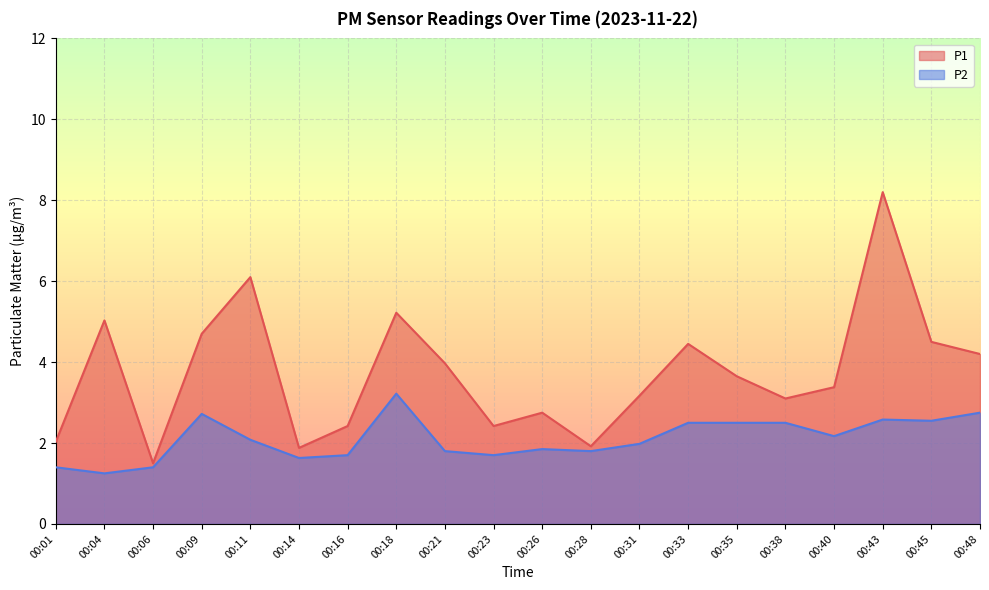

What are all the series names shown in the legend?

P1, P2